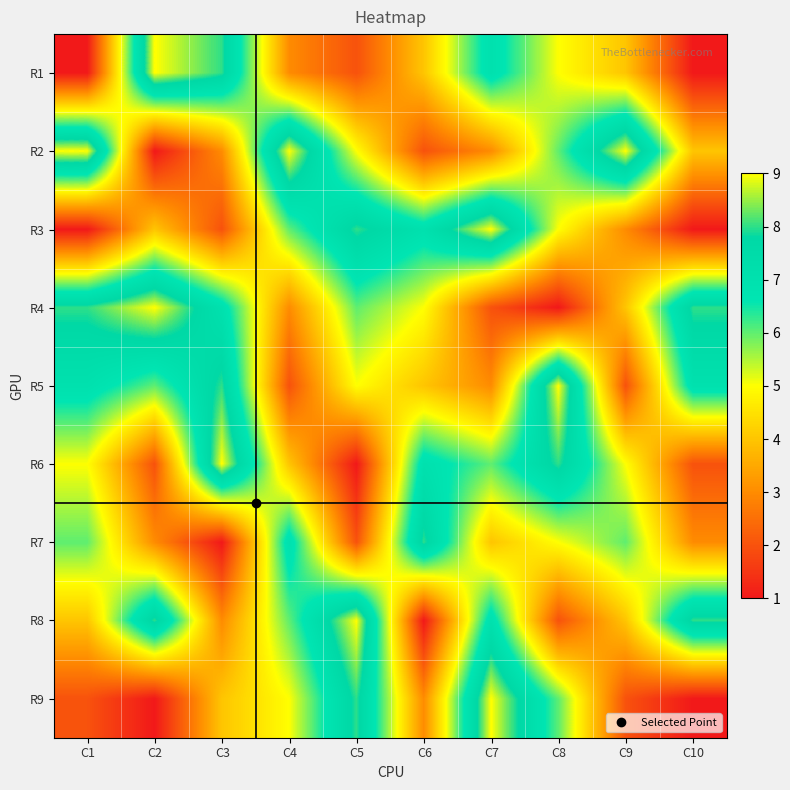

Reading left to right, what are all the values shown in this chart?

R1: C1=1	C2=9	C3=8	C4=3	C5=2	C6=4	C7=7	C8=5	C9=4	C10=1
R2: C1=9	C2=1	C3=3	C4=9	C5=5	C6=2	C7=3	C8=6	C9=9	C10=4
R3: C1=1	C2=4	C3=2	C4=6	C5=8	C6=7	C7=9	C8=5	C9=3	C10=1
R4: C1=8	C2=9	C3=7	C4=3	C5=6	C6=5	C7=2	C8=1	C9=4	C10=8
R5: C1=7	C2=6	C3=8	C4=2	C5=5	C6=4	C7=3	C8=9	C9=2	C10=7
R6: C1=5	C2=2	C3=9	C4=4	C5=1	C6=7	C7=6	C8=8	C9=5	C10=2
R7: C1=6	C2=3	C3=1	C4=7	C5=2	C6=8	C7=4	C8=5	C9=6	C10=3
R8: C1=4	C2=8	C3=3	C4=6	C5=9	C6=1	C7=7	C8=2	C9=4	C10=8
R9: C1=2	C2=1	C3=4	C4=5	C5=8	C6=3	C7=9	C8=6	C9=2	C10=1